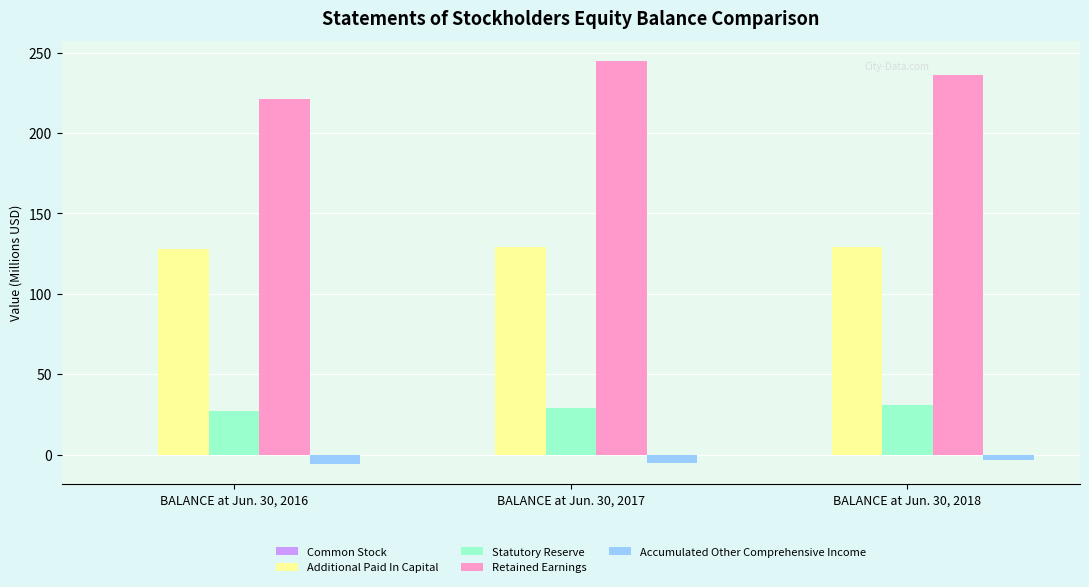

Is the value of Additional Paid In Capital at BALANCE at Jun. 30, 2016 greater than the value of Accumulated Other Comprehensive Income at BALANCE at Jun. 30, 2018?

Yes